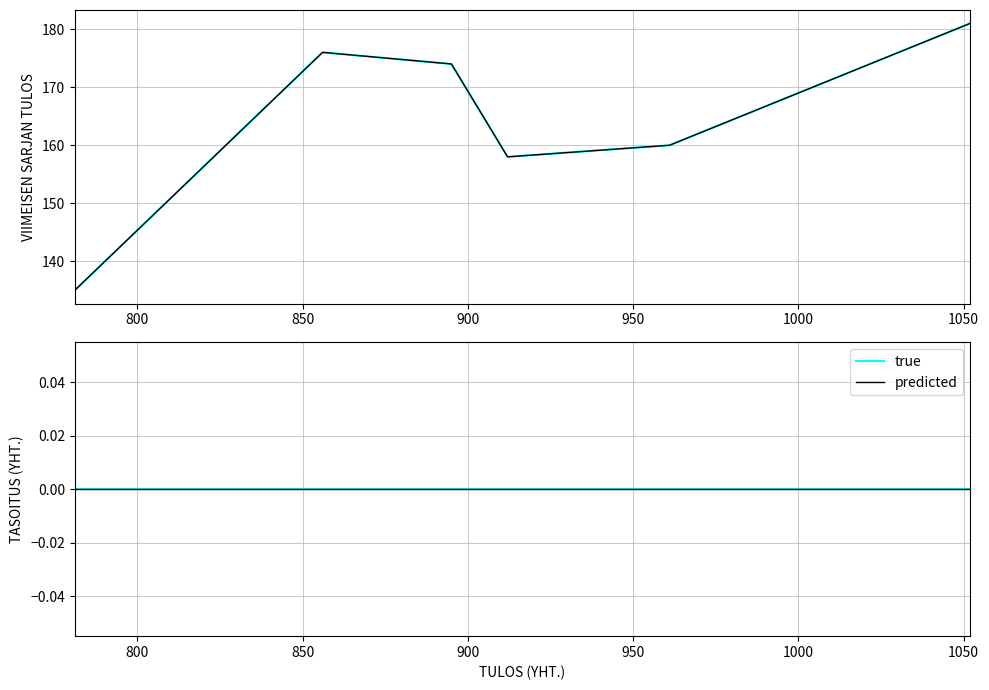

True or false: true and VIIMEISEN SARJAN TULOS intersect in this chart.

False